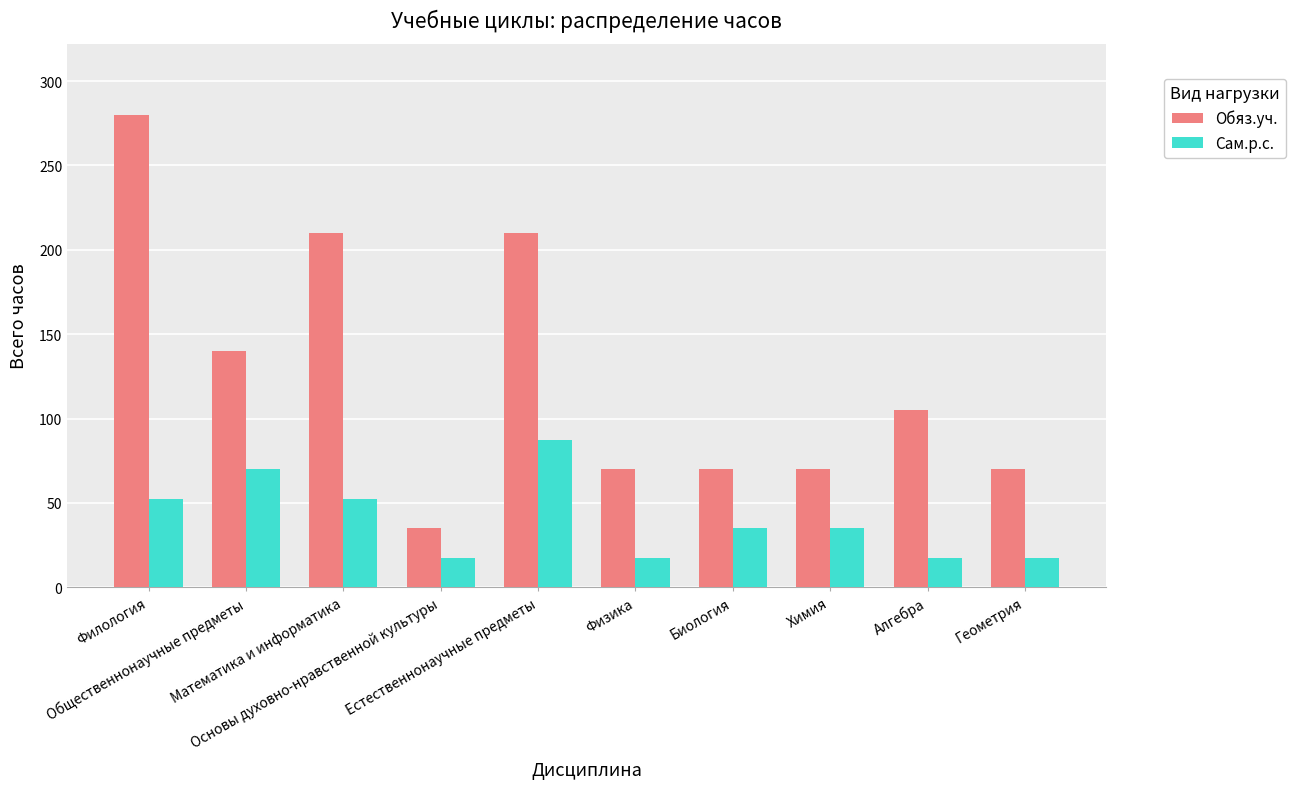

How many bars are there in each group?

2